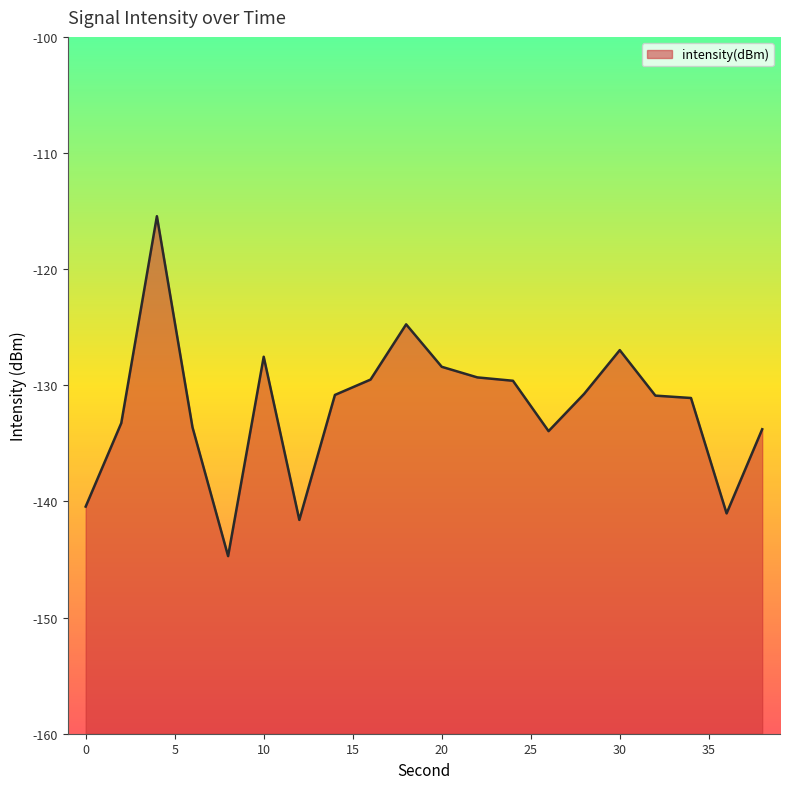

Reading left to right, list all the values displayed in this chart.

-140.4	-133.3	-115.4	-133.6	-144.7	-127.5	-141.6	-130.8	-129.5	-124.8	-128.4	-129.3	-129.6	-133.9	-130.7	-127.0	-130.9	-131.1	-141.0	-133.8